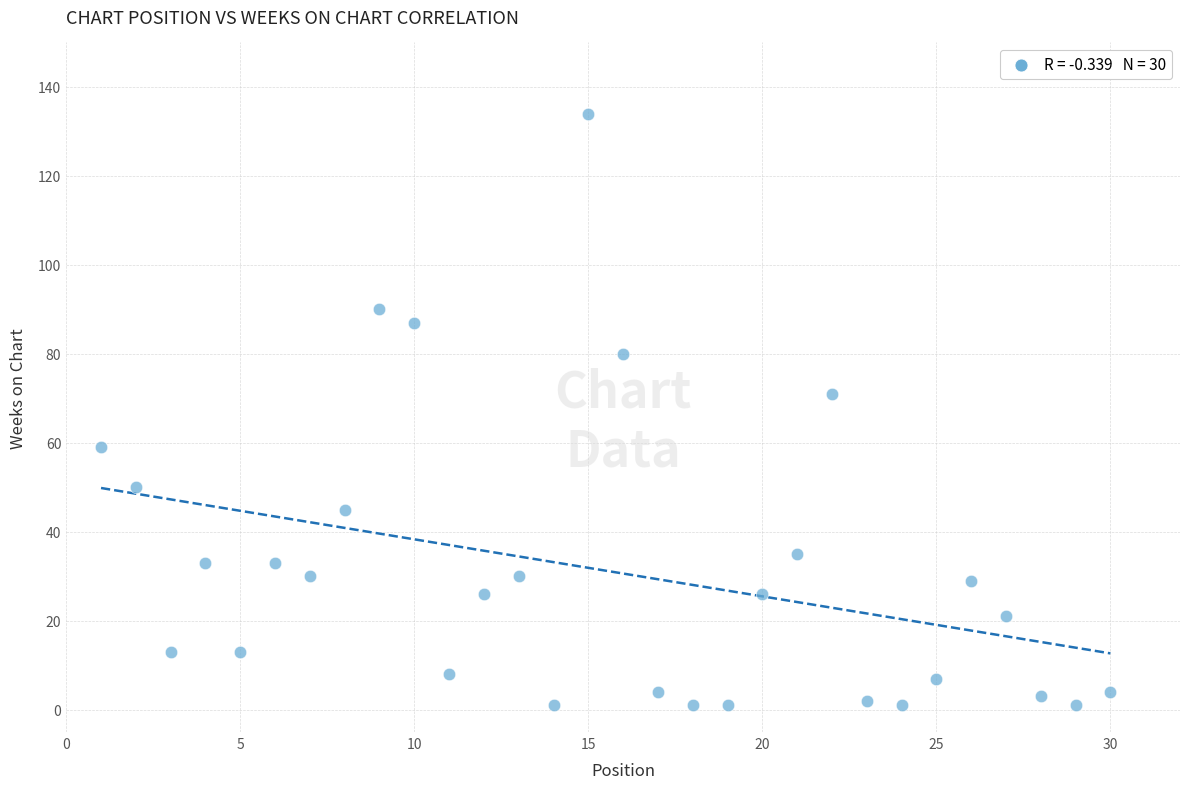

What Y value in the scatter plot is closest to 67?

71